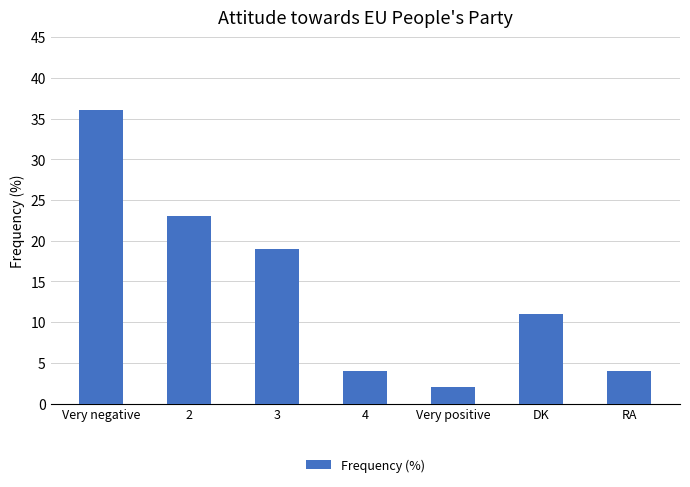

Are the bars horizontal?

No